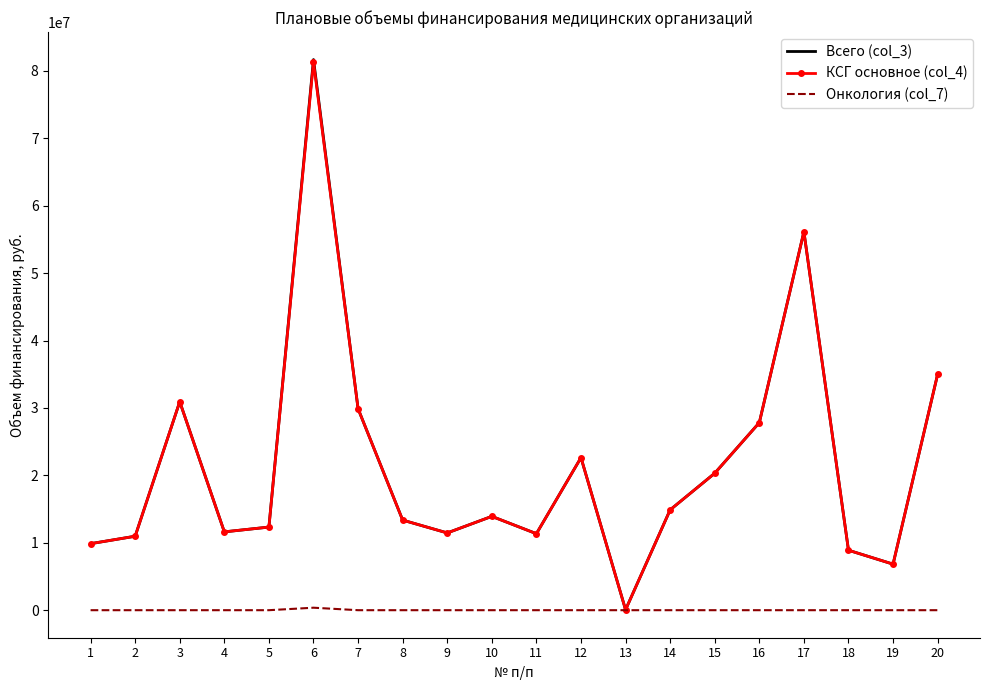

What is the minimum value for Всего (col_3)?

62450